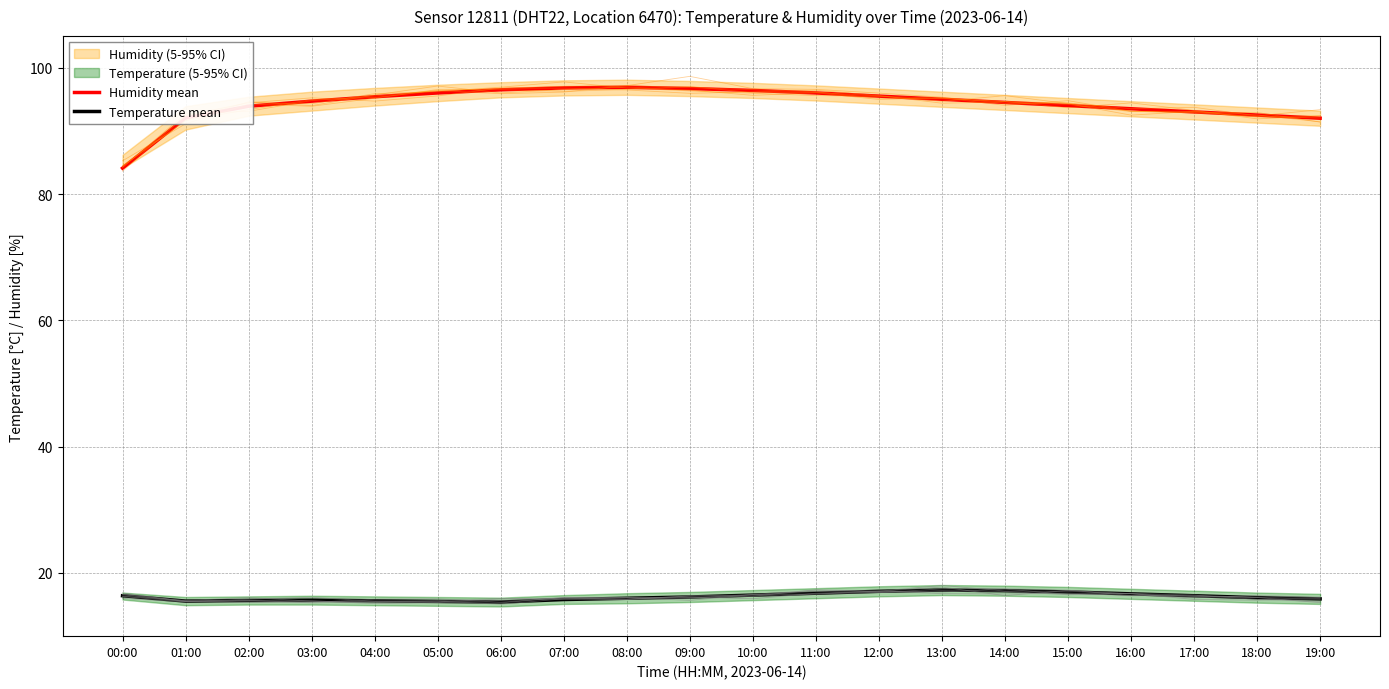

Reading left to right, transcribe all the data shown in this chart.

Humidity mean: 84.1	92.0	93.9	94.7	95.4	96.0	96.5	96.8	96.9	96.7	96.4	96.0	95.5	95.0	94.5	94.0	93.5	93.0	92.5	92.0
Temperature mean: 16.4	15.6	15.7	15.7	15.6	15.5	15.4	15.8	16.0	16.2	16.5	16.8	17.1	17.3	17.2	17.0	16.7	16.4	16.1	15.9